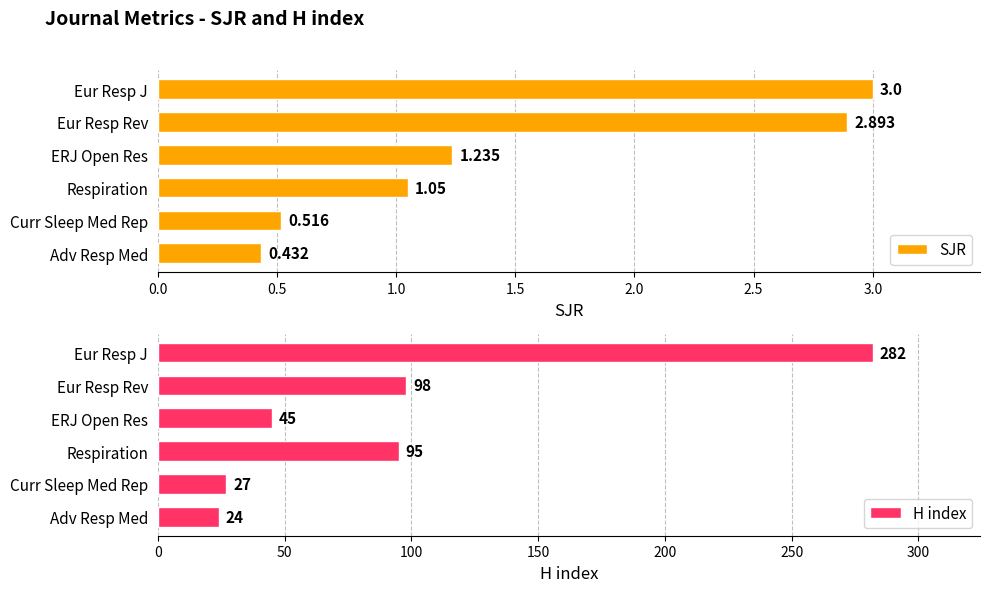

What is the value of the H index bar at the 2nd from the left?

98.0